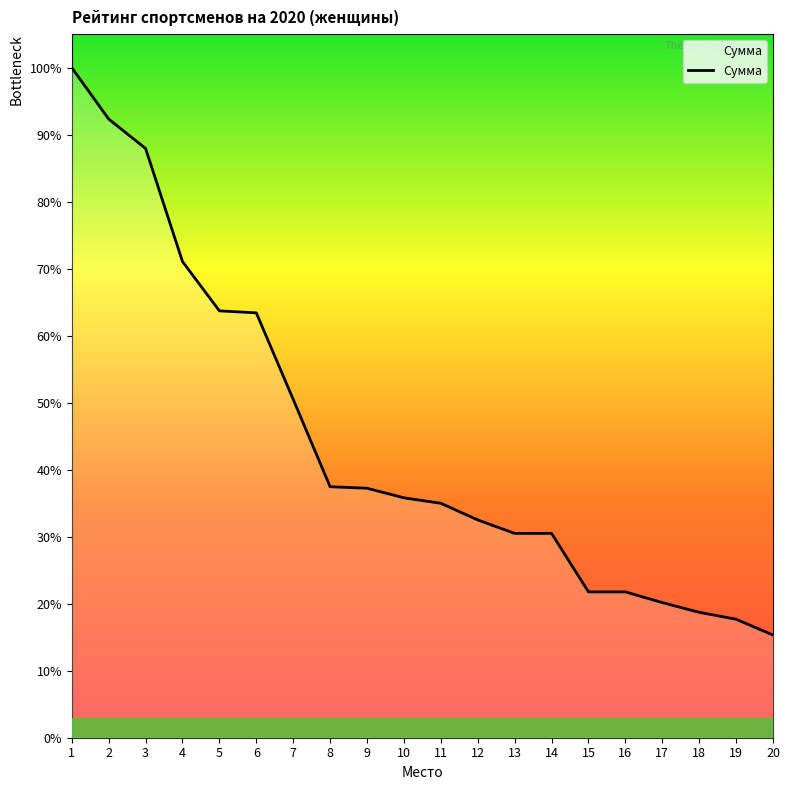

Does the chart display data point markers on the line(s)?

No